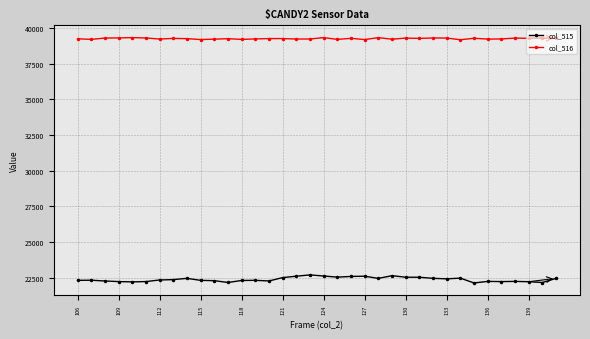

Which series has the widest spread of values?

col_515